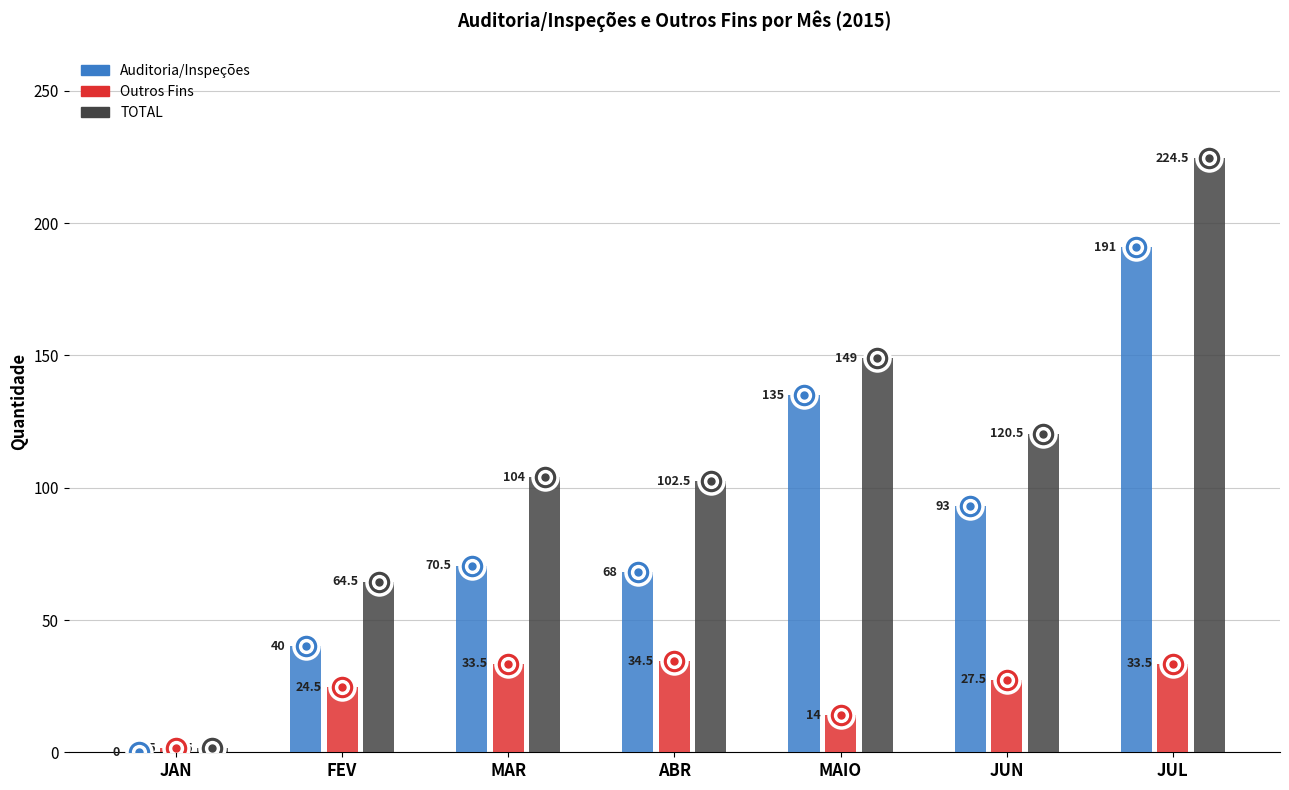

At which category is the sum across all series the highest?

JUL